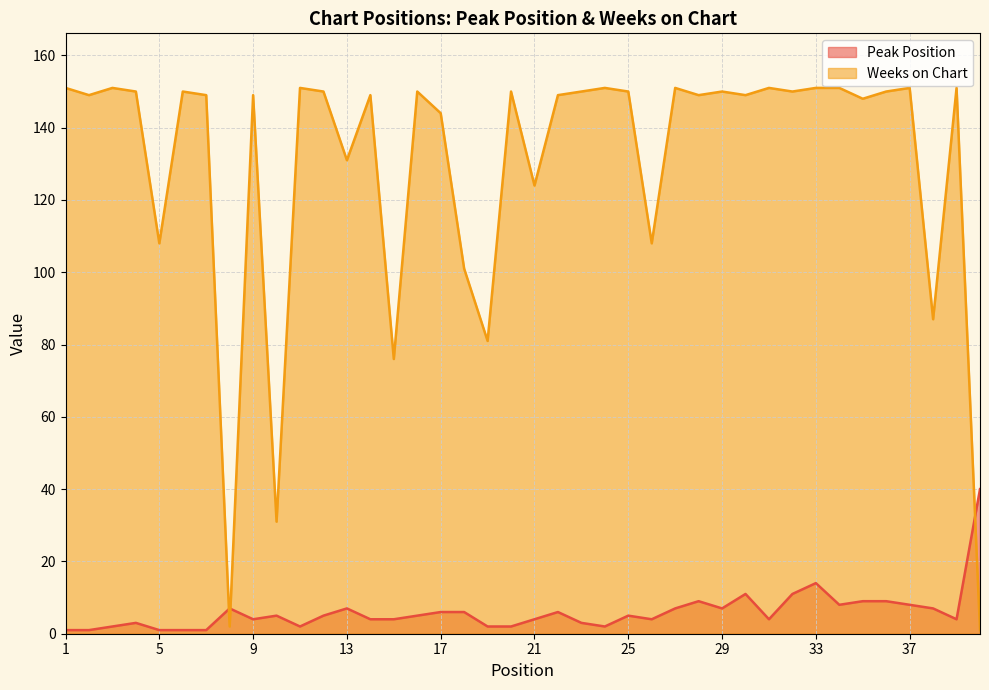

Which series has the largest range (max minus min)?

Weeks on Chart